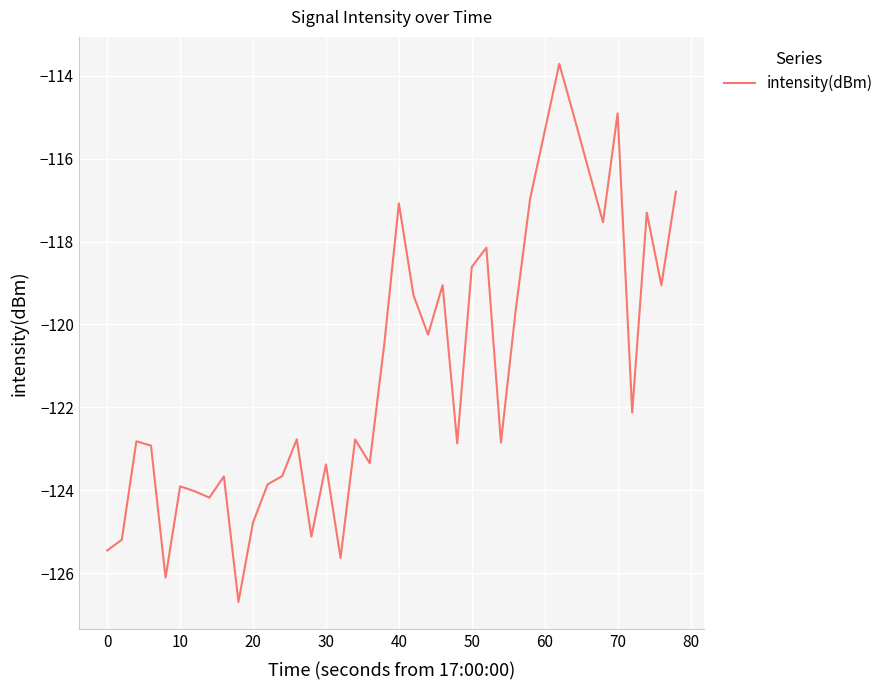

What is the difference between the maximum and minimum values?

13.0